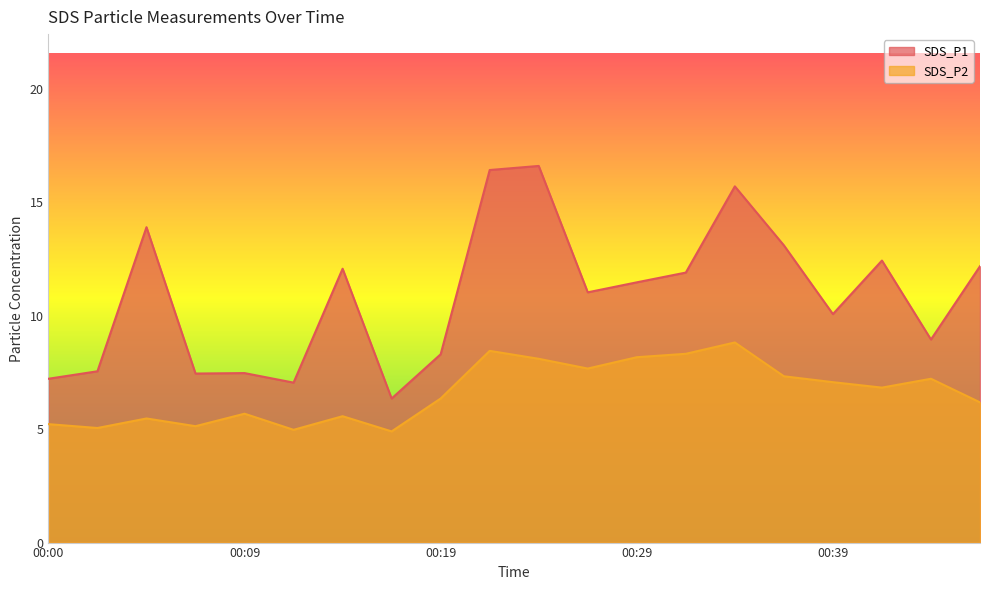

Which series has the largest range (max minus min)?

SDS_P1